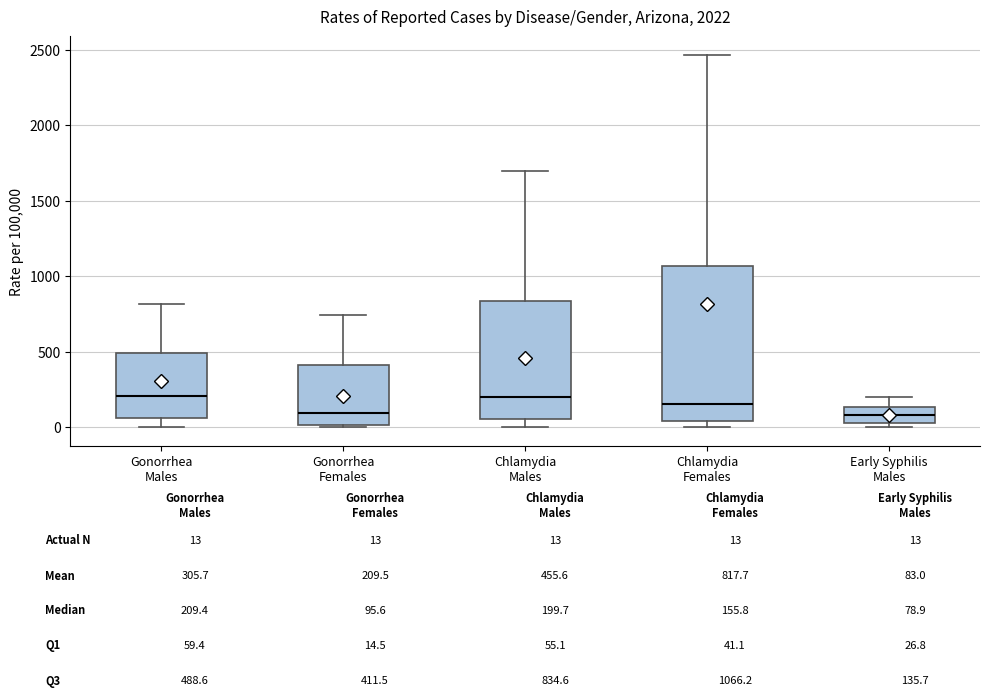

Reading left to right, read every box against the y-axis: the position of its median line, the range the box covers, and the ends of its whiskers. The values are not printed on the chart, so give them approximately, as read against the axis.

Gonorrhea Males: median 200, box 50 to 500, whiskers 0 to 800
Gonorrhea Females: median 100, box 0 to 400, whiskers 0 to 750
Chlamydia Males: median 200, box 50 to 850, whiskers 0 to 1700
Chlamydia Females: median 150, box 50 to 1050, whiskers 0 to 2450
Early Syphilis Males: median 100, box 50 to 150, whiskers 0 to 200